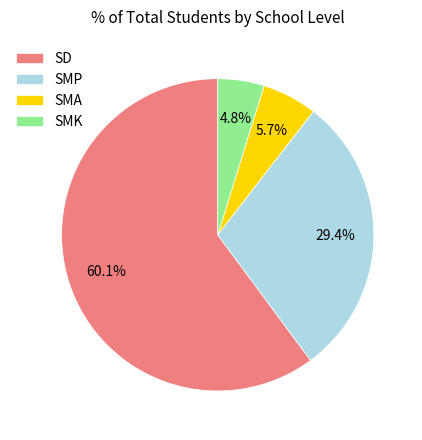

Does any single category account for the majority?

Yes